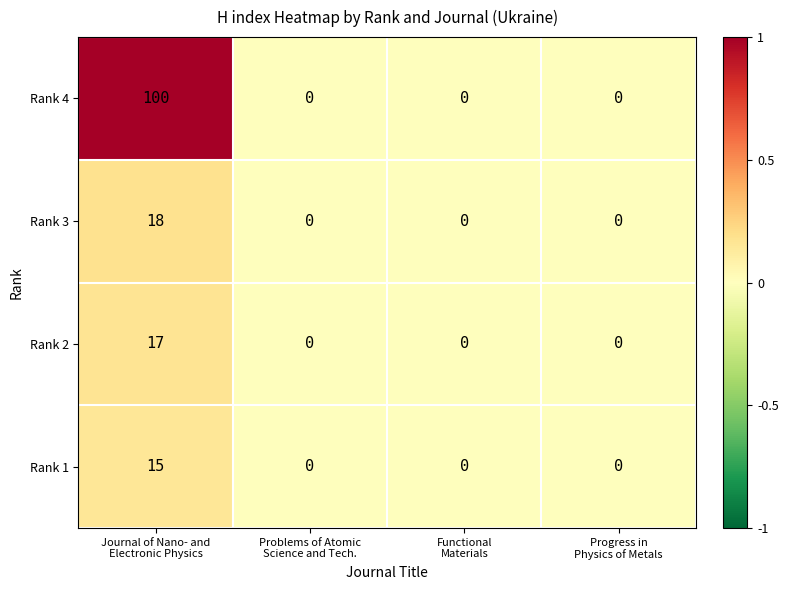

What is the maximum value shown in the chart?

100